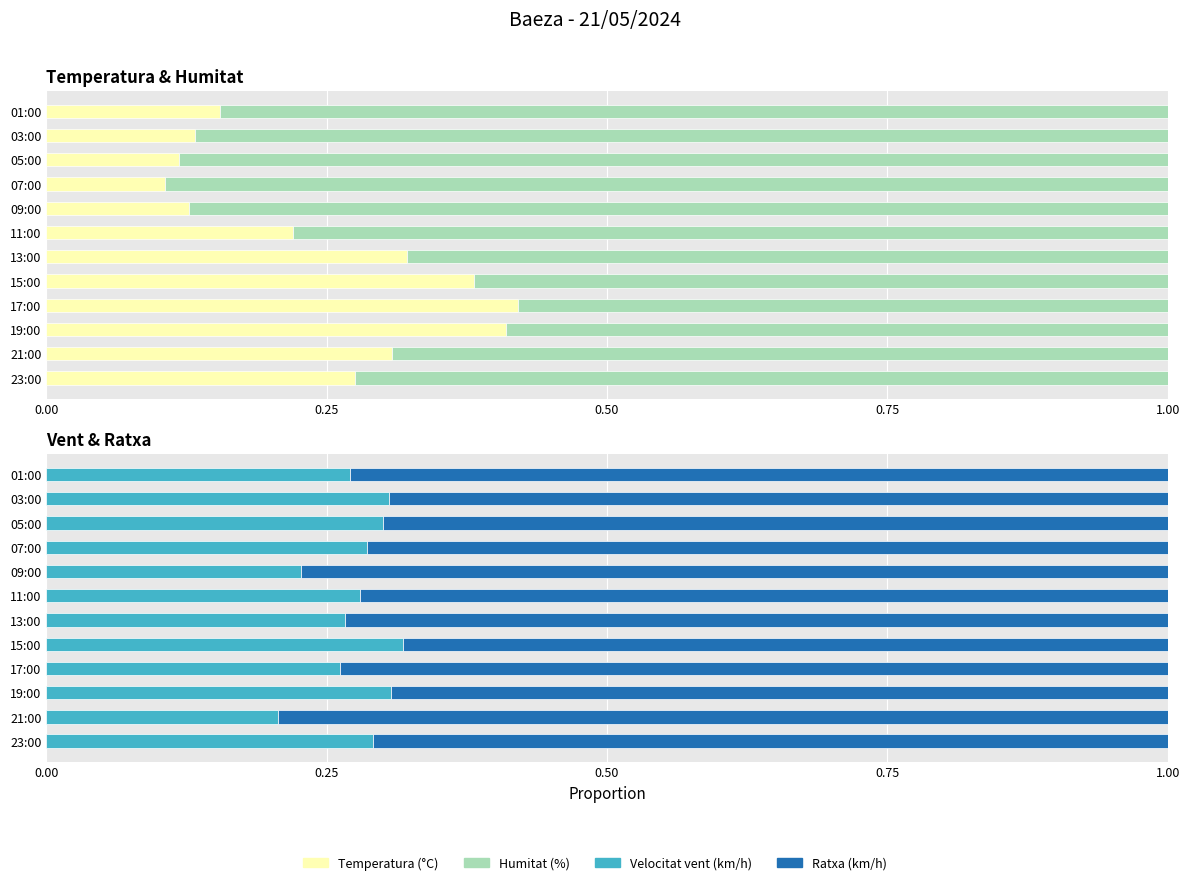

What is the total value across all series at 07:00?

2.0